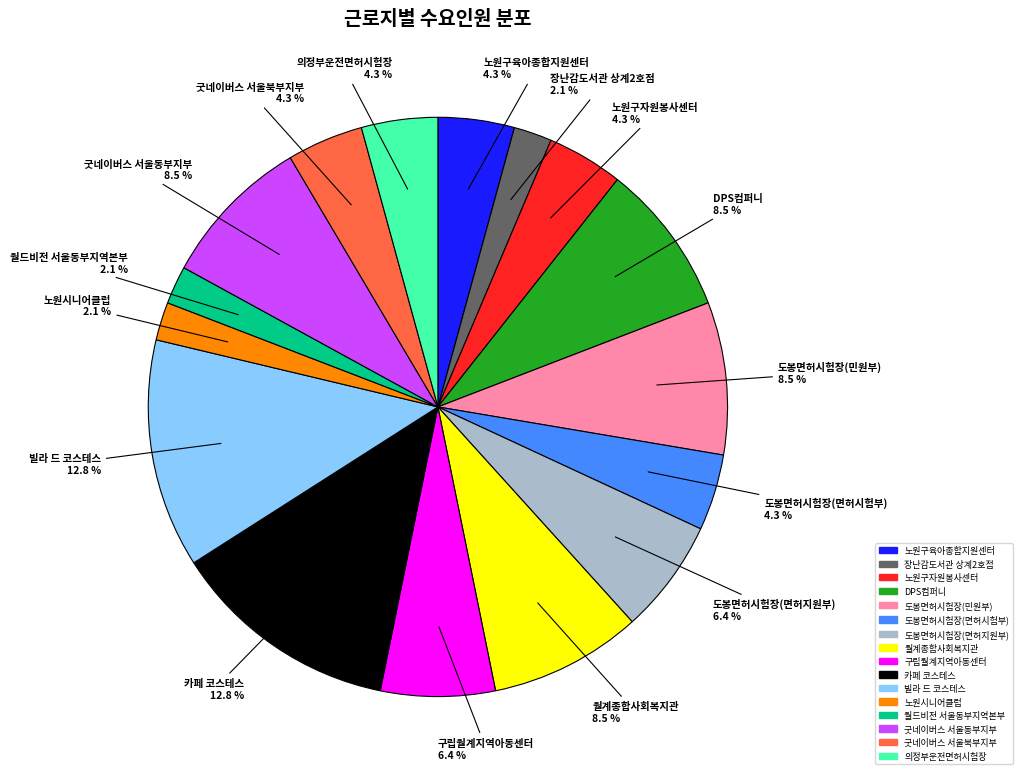

Combined, do 도봉면허시험장(민원부) and 노원구육아종합지원센터 account for over 50%?

No